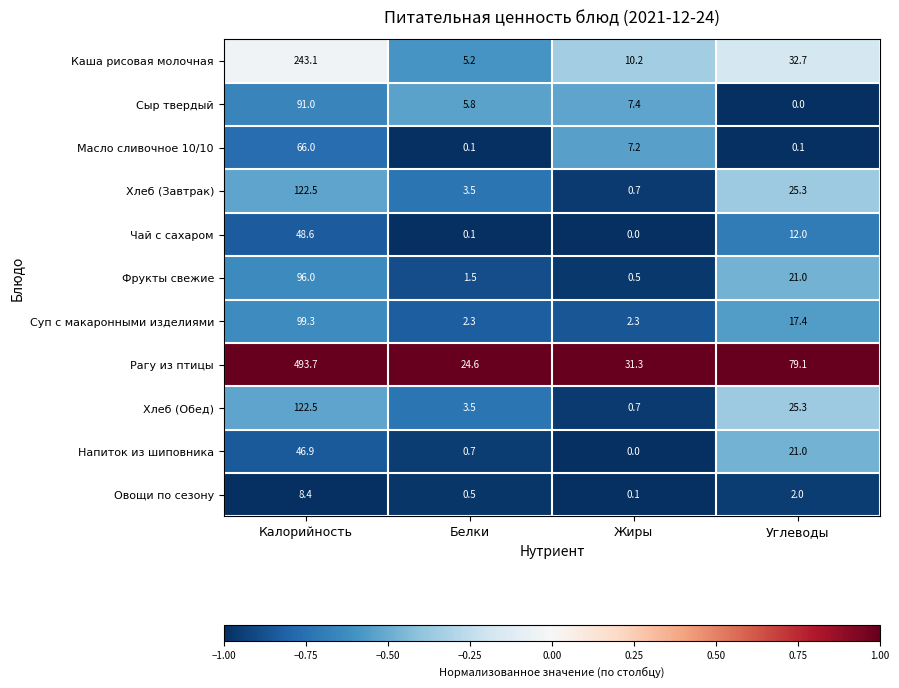

At which label is Чай с сахаром closest to 24?

Углеводы